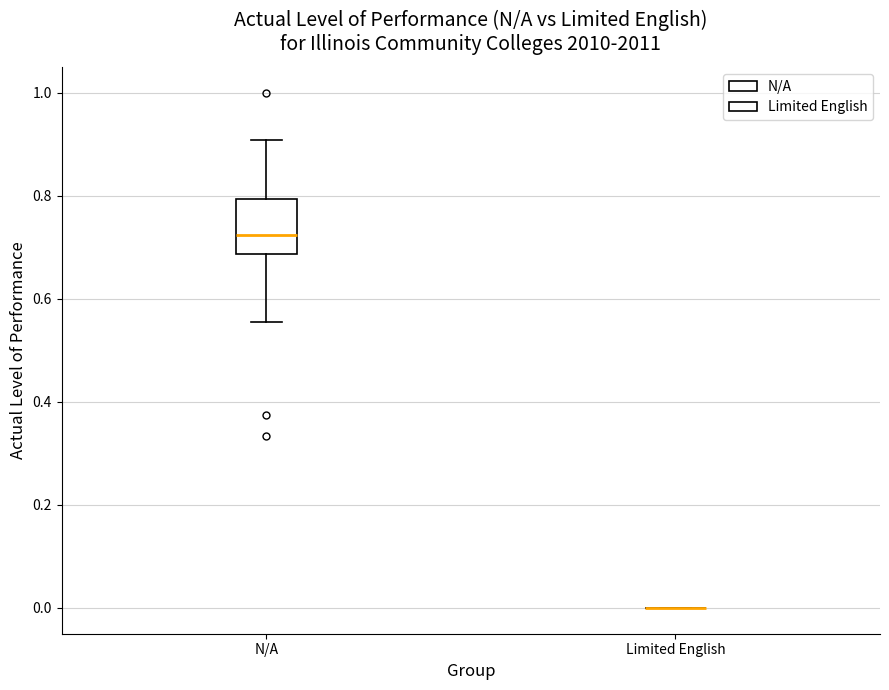

Comparing the boxes themselves (not the whiskers), which one is the tallest?

N/A